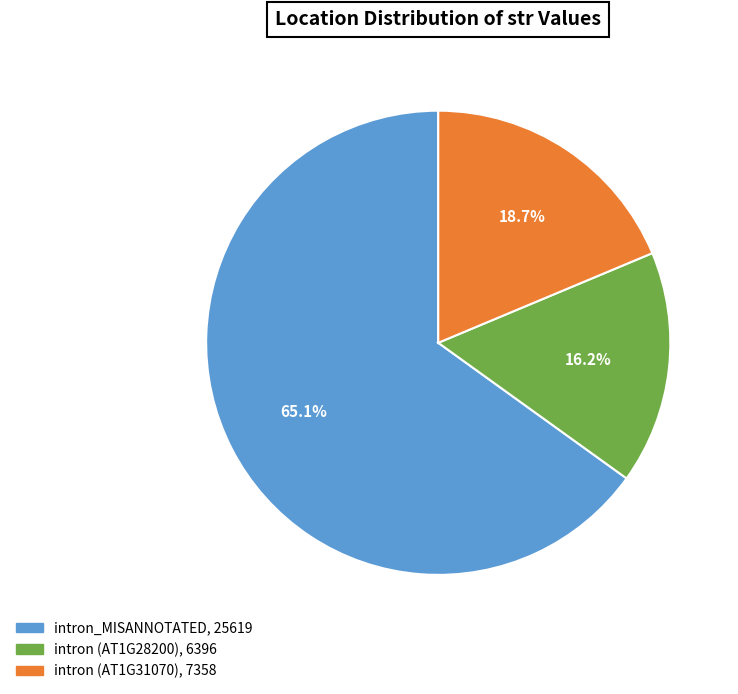

Is there a majority slice in this chart?

Yes